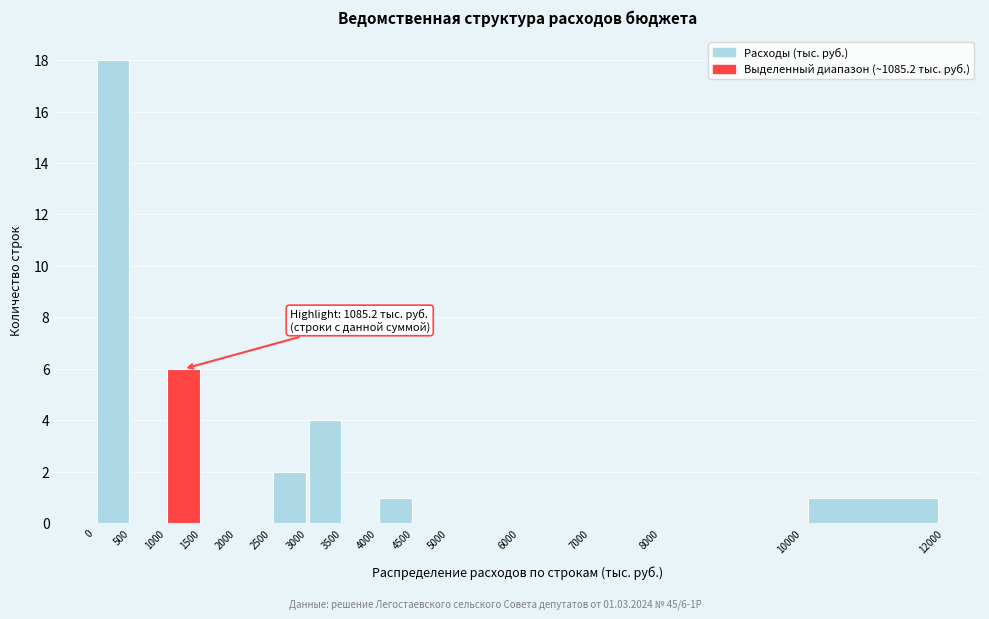

Which range on the x-axis has the tallest bar?

0 to 500